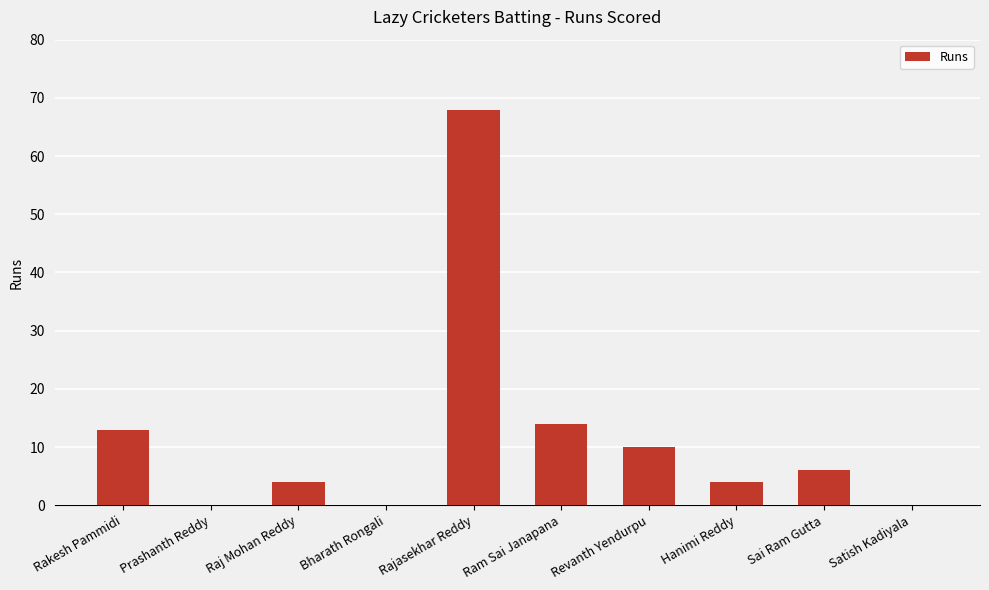

True or false: the data shows 5 at Rakesh Pammidi.

False